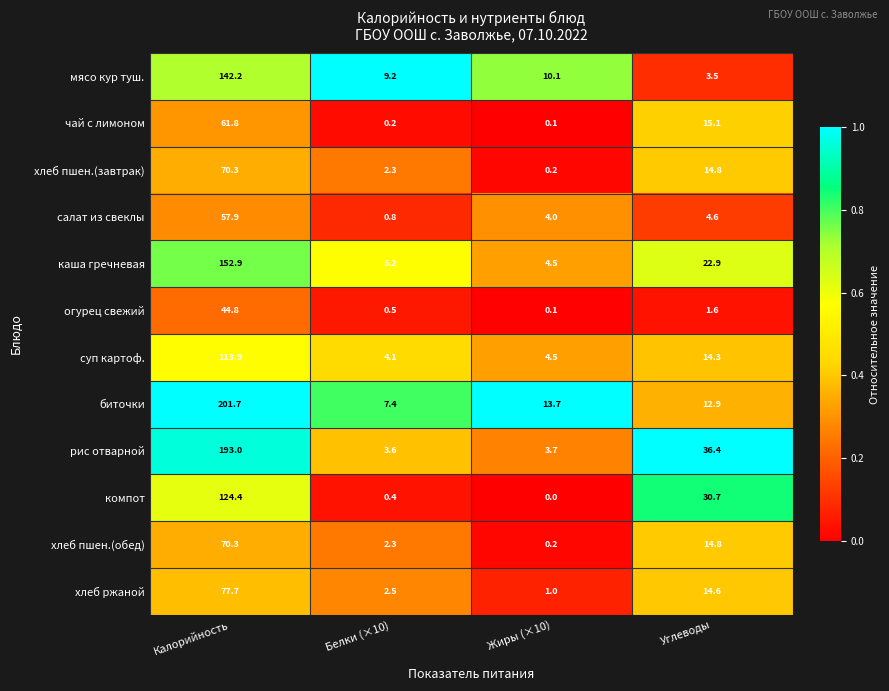

What is the total value across all series at Белки (×10)?

38.5